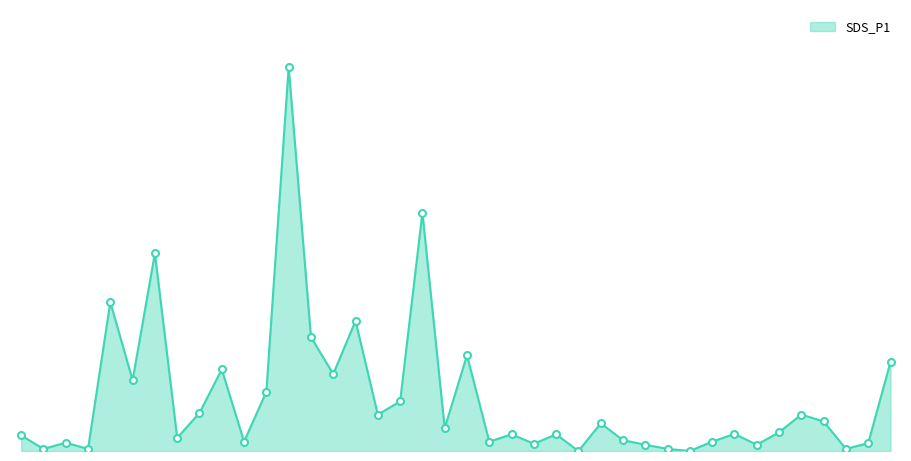

How many points are lower than both their immediate neighbors (excluding endpoints)?

14